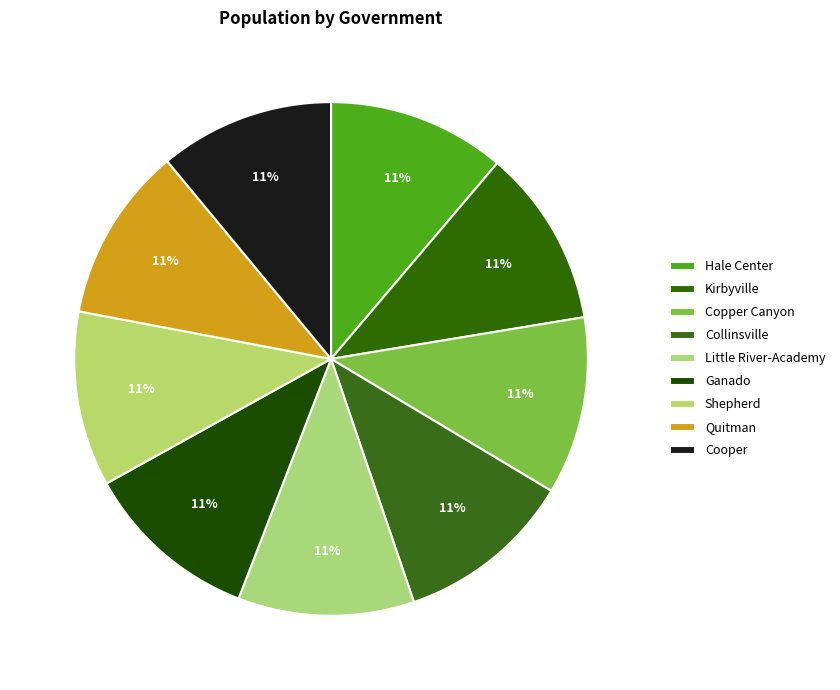

What percentage is the Collinsville slice, to the nearest percent?

11%